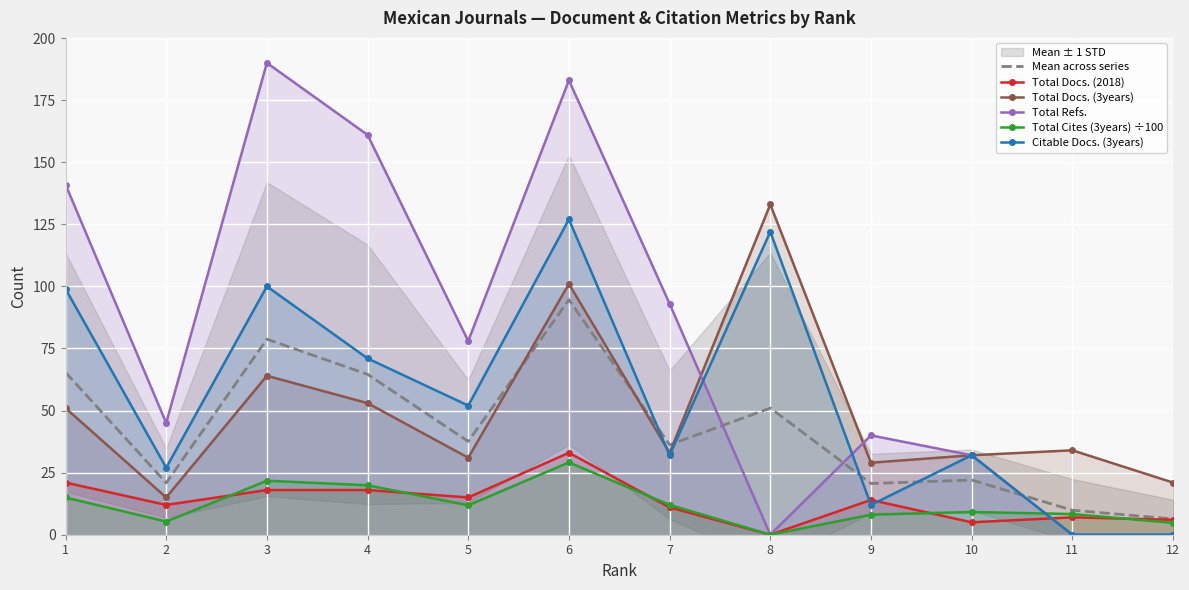

Where is the first local maximum for Total Cites (3years) ÷100?

3